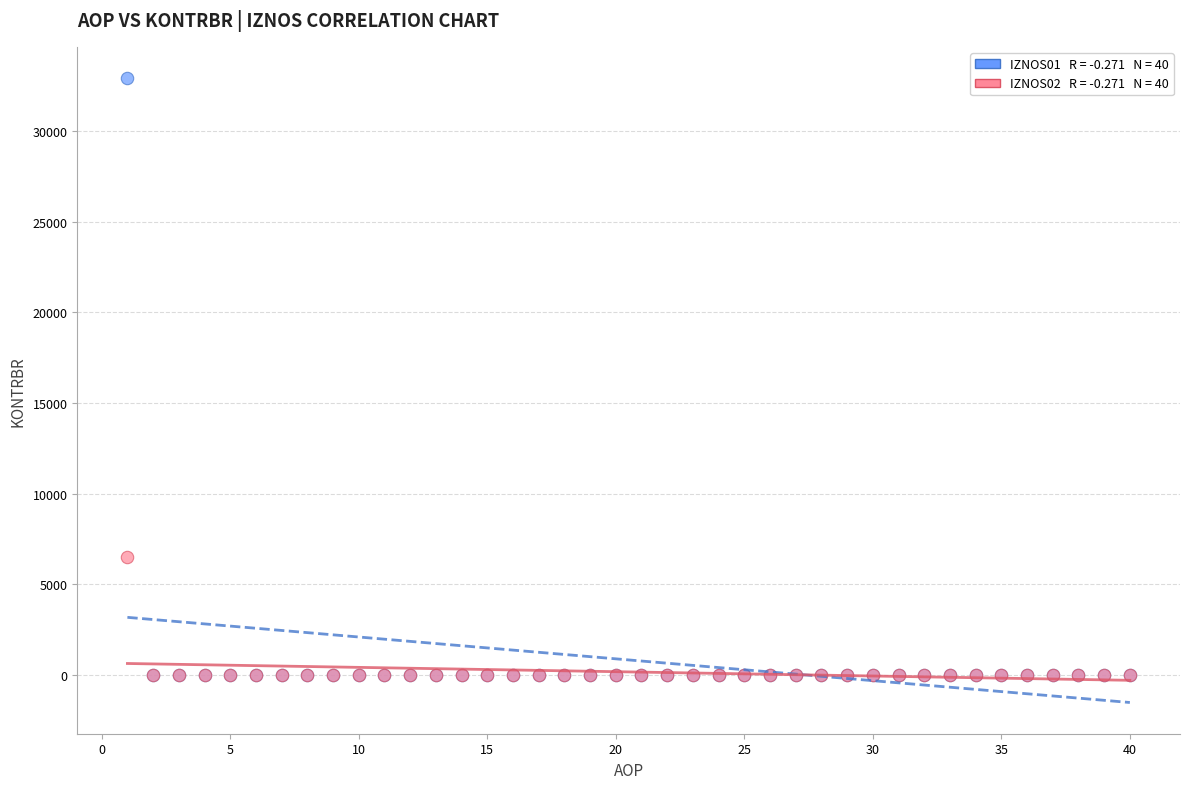

Across all series, what Y value is closest to 16459?

6500.0